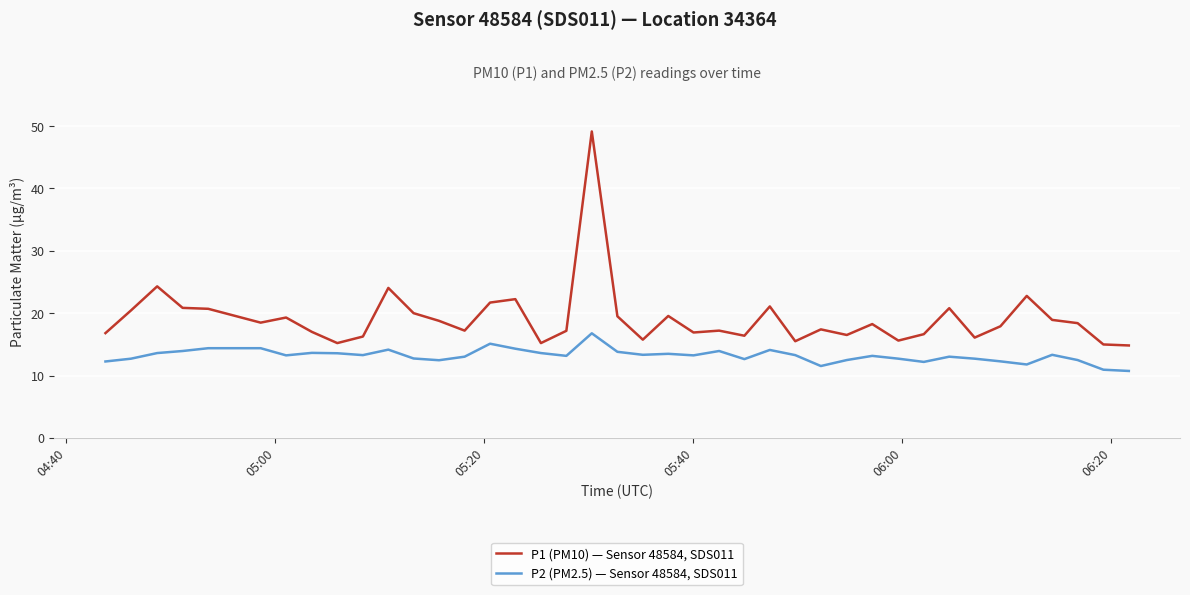

Which series has the largest range (max minus min)?

P1 (PM10) — Sensor 48584, SDS011